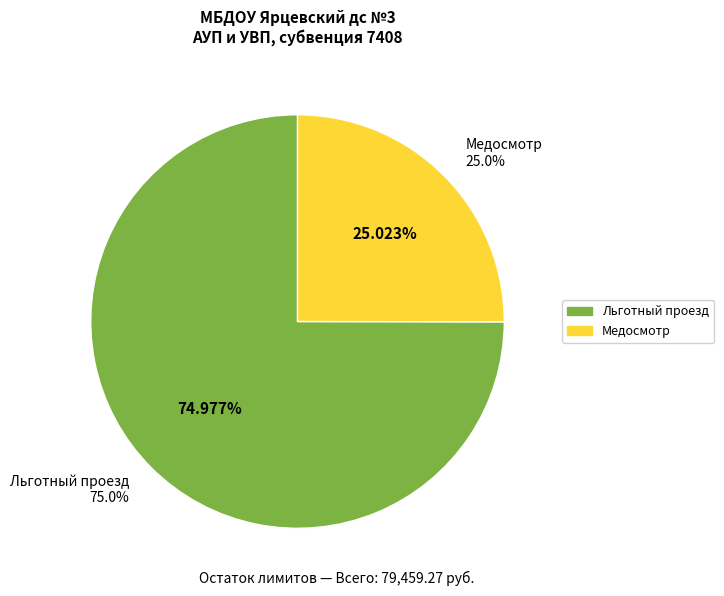

What percentage is NOT represented by Льготный проезд?

25.0%